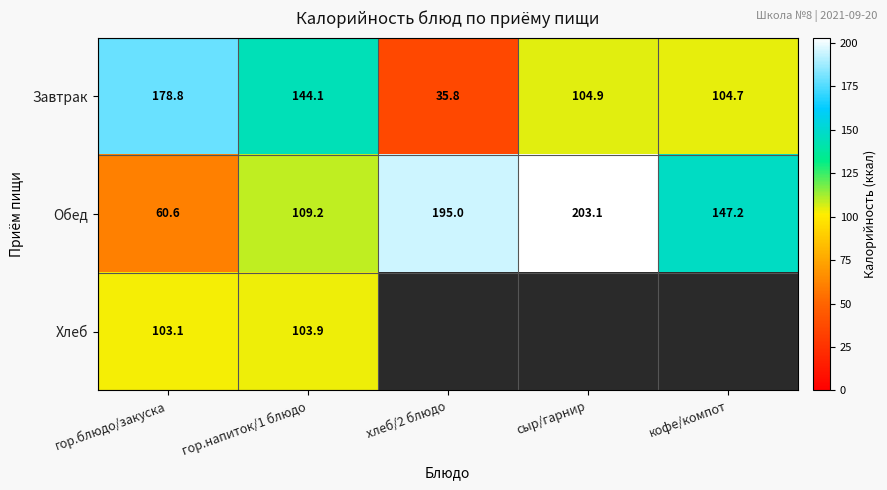

At which label is Обед closest to 131?

кофе/компот